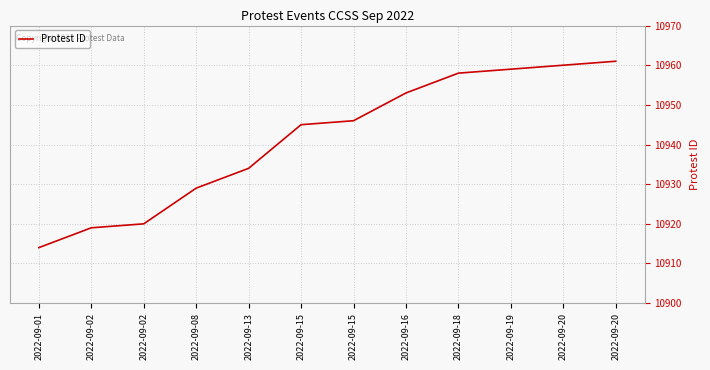

Reading left to right, list all the values displayed in this chart.

10914	10919	10920	10929	10934	10945	10946	10953	10958	10959	10960	10961